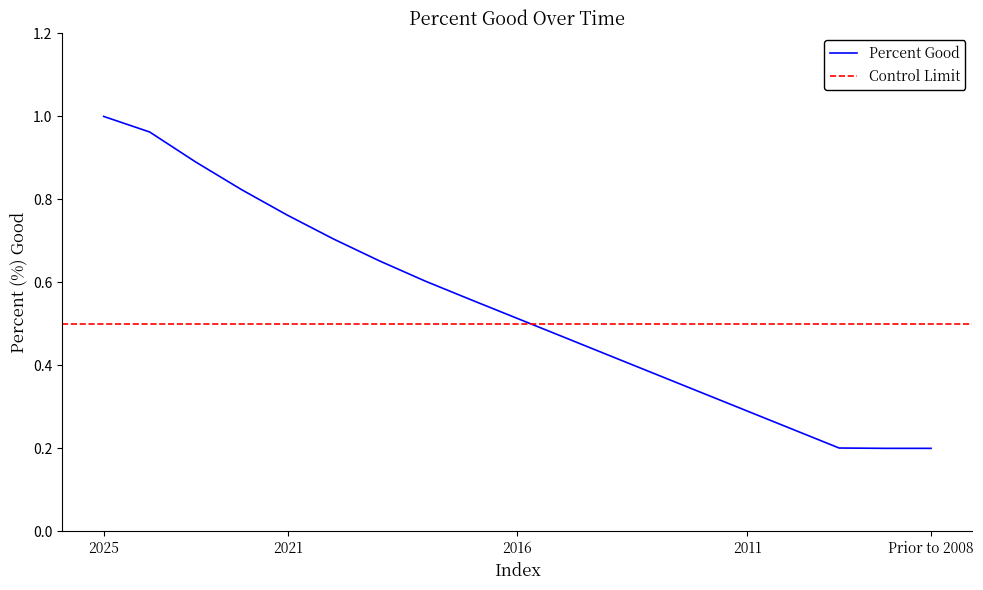

Rank the categories by value from highest to lowest.

2025, 2024, 2023, 2022, 2021, 2020, 2019, 2018, 2017, 2016, 2015, 2014, 2013, 2012, 2011, 2010, 2009, 2008, Prior to 2008